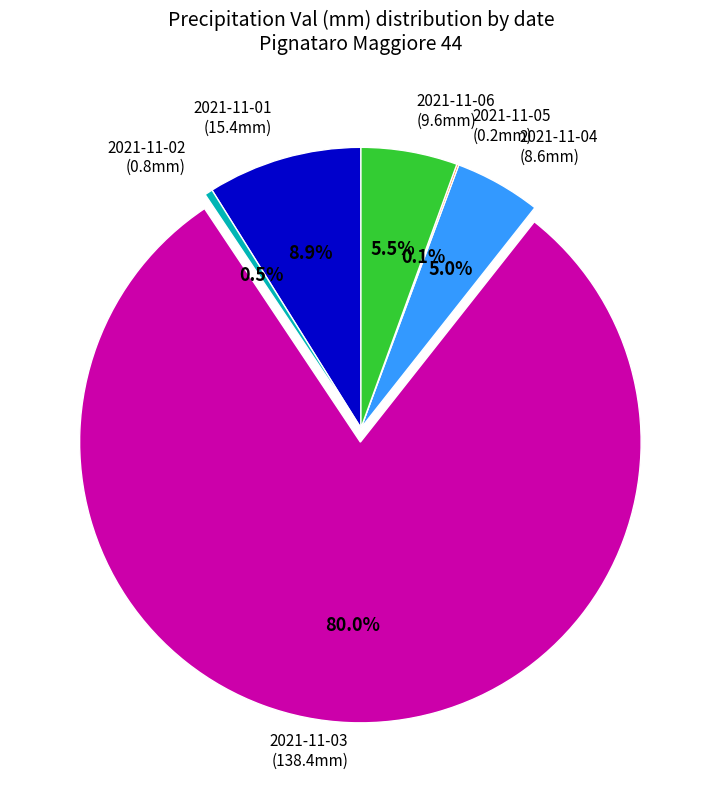

Does any single category account for the majority?

Yes